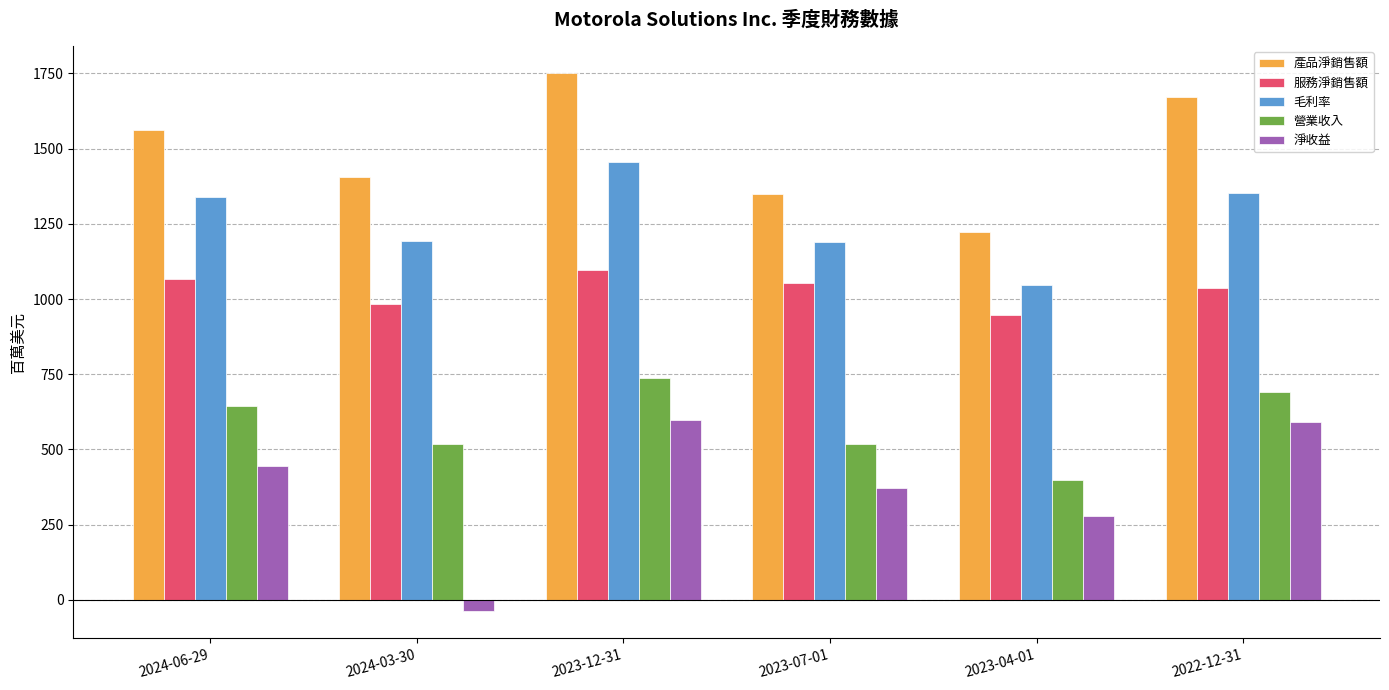

At 2023-07-01, list the series in order from largest to smallest.

產品淨銷售額, 毛利率, 服務淨銷售額, 營業收入, 淨收益